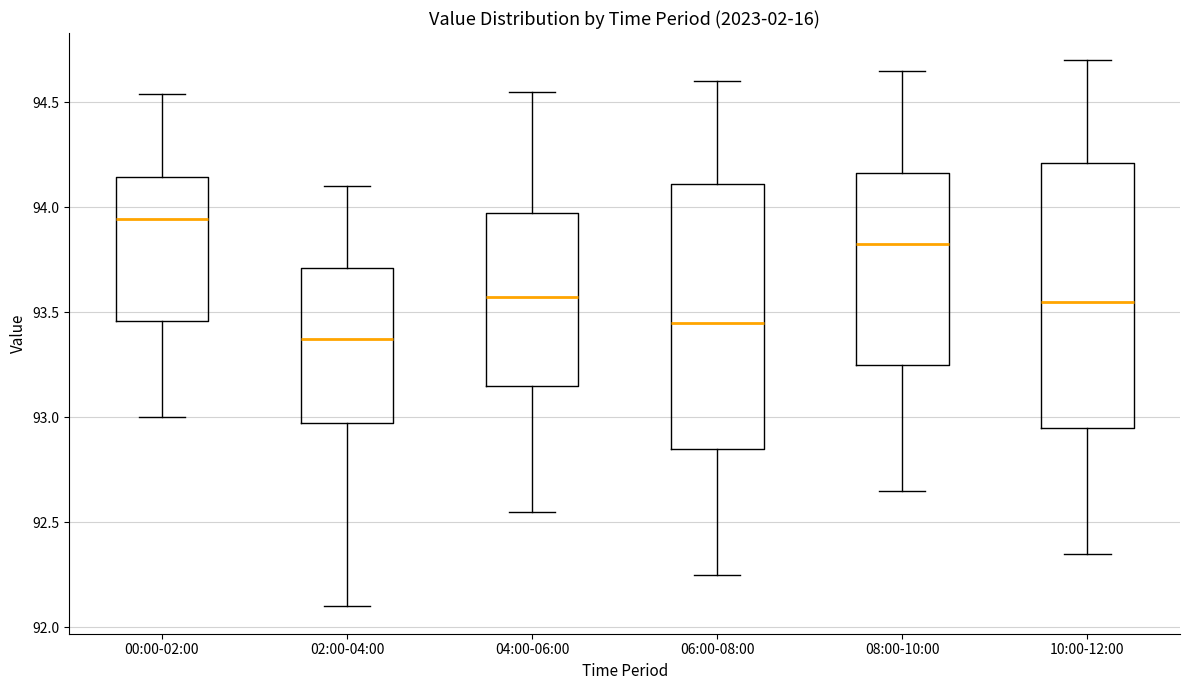

Reading left to right, read every box against the y-axis: the position of its median line, the range the box covers, and the ends of its whiskers. The values are not printed on the chart, so give them approximately, as read against the axis.

00:00-02:00: median 93.95, box 93.45 to 94.15, whiskers 93.00 to 94.55
02:00-04:00: median 93.40, box 93.00 to 93.70, whiskers 92.10 to 94.10
04:00-06:00: median 93.60, box 93.15 to 94.00, whiskers 92.55 to 94.55
06:00-08:00: median 93.45, box 92.85 to 94.10, whiskers 92.25 to 94.60
08:00-10:00: median 93.85, box 93.25 to 94.15, whiskers 92.65 to 94.65
10:00-12:00: median 93.55, box 92.95 to 94.20, whiskers 92.35 to 94.70